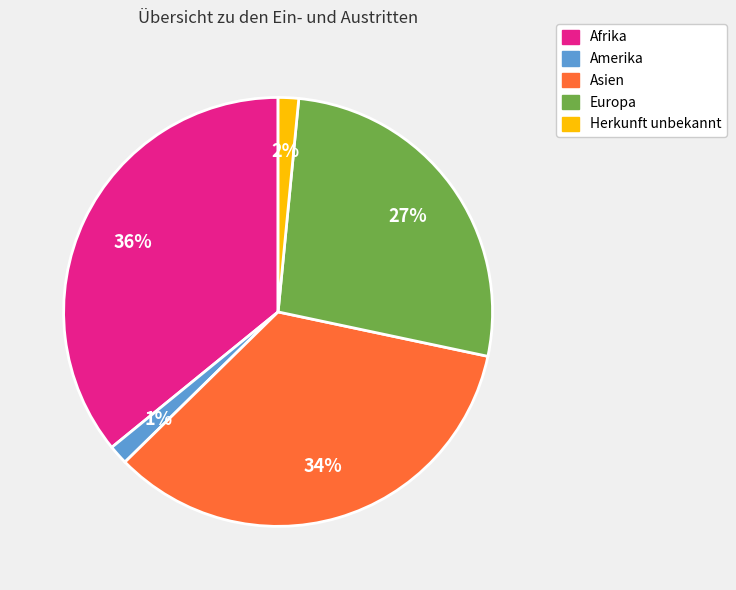

To the nearest percent, what is the average slice percentage?

20%